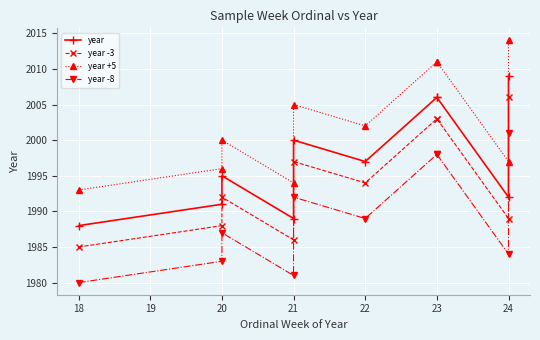

In year, how many points are lower than both neighbors (excluding endpoints)?

3